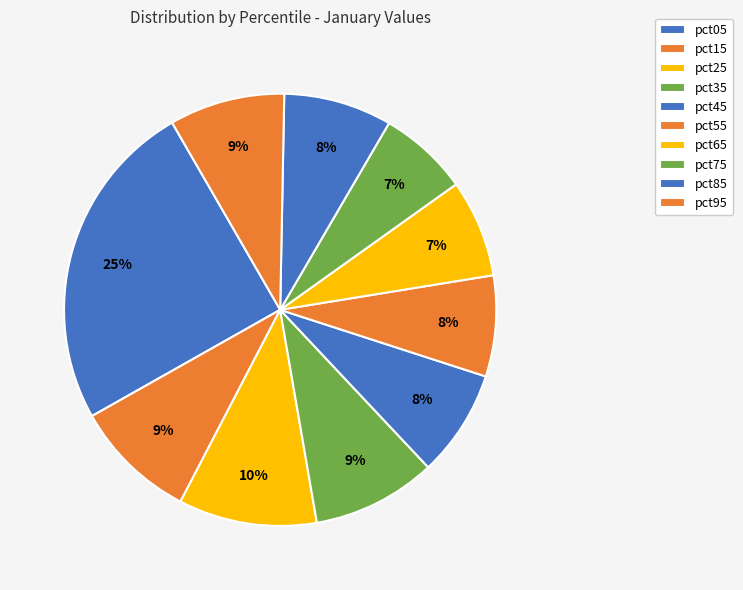

Count the number of slices in the pie.

10